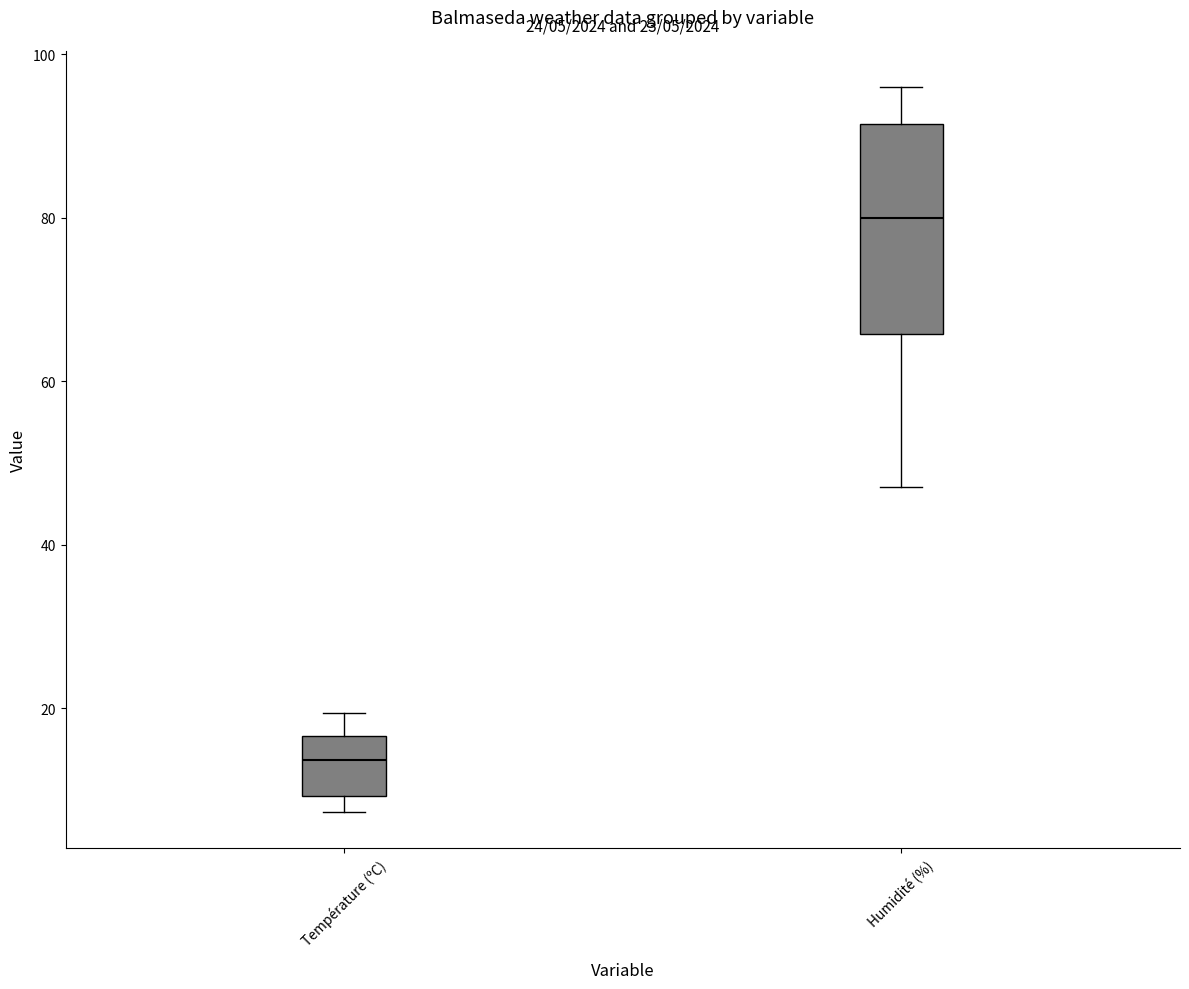

Which box's median line is the lowest?

Température (ºC)